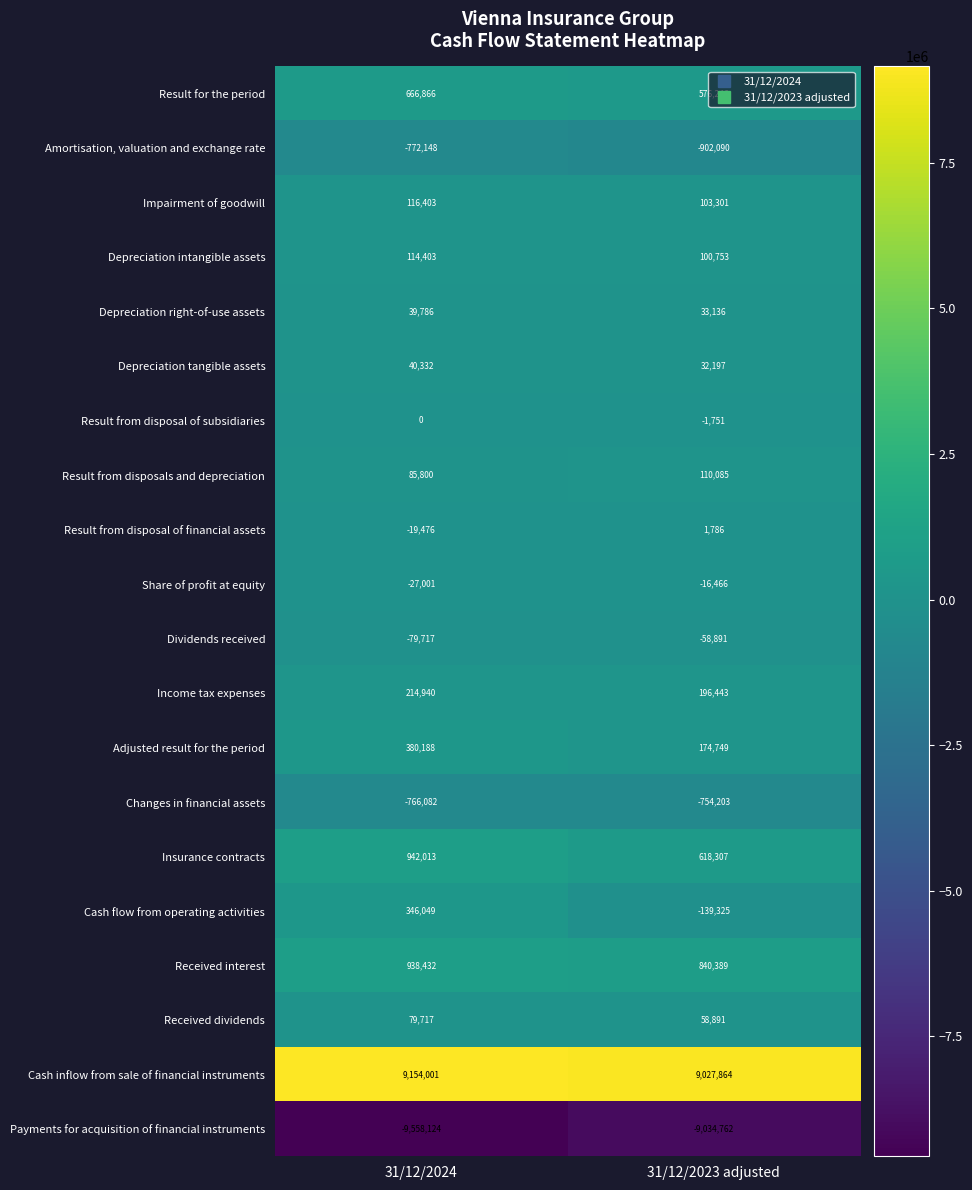

What is the total value across all series at 31/12/2024?

1896382